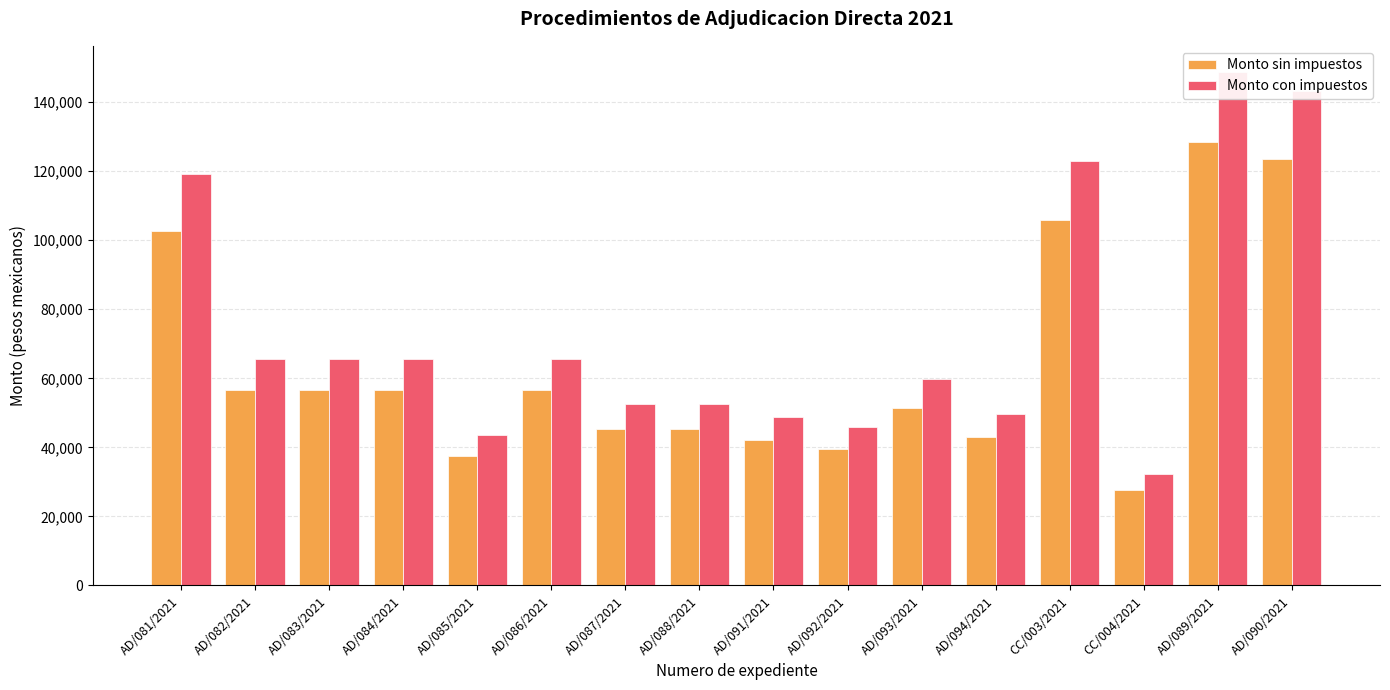

Rank the series at AD/081/2021 from lowest to highest value.

Monto sin impuestos, Monto con impuestos